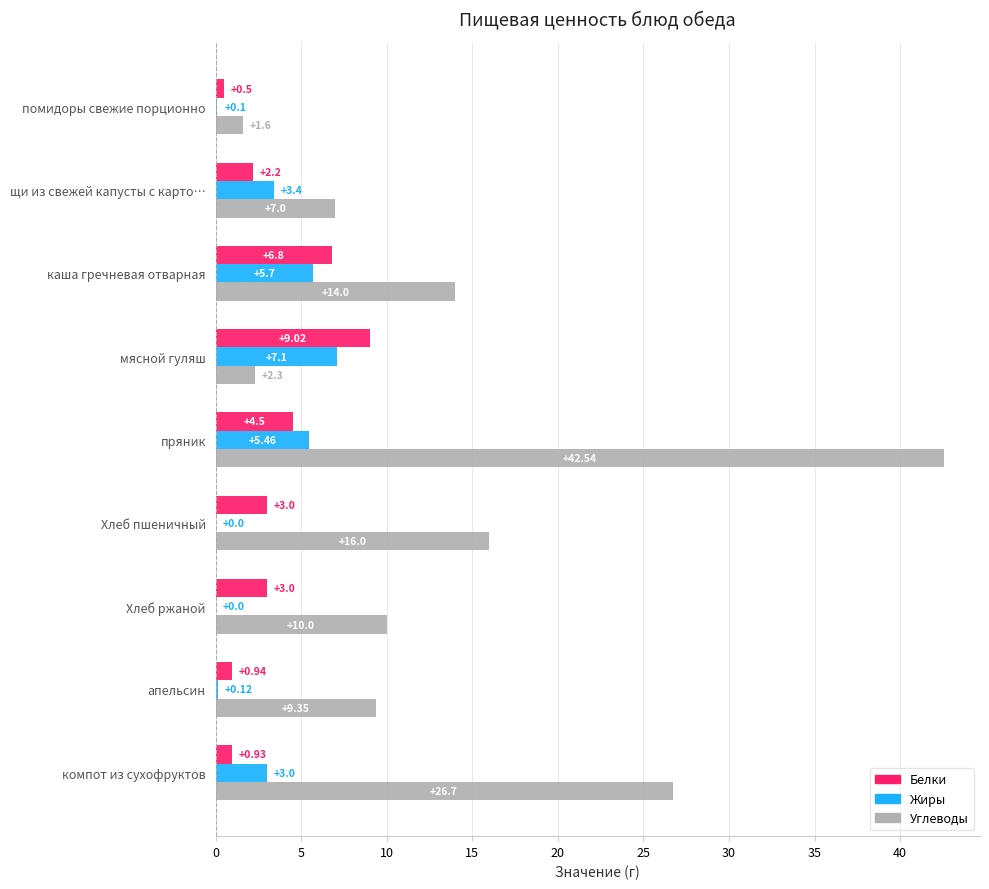

How many distinct data groups are displayed?

3